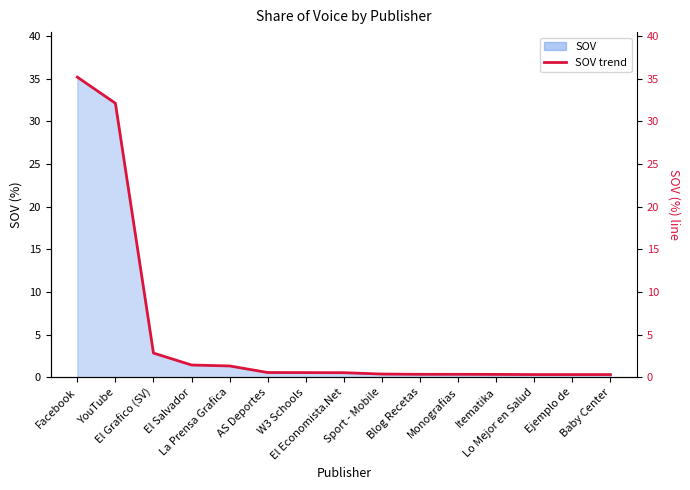

Which category has the lowest value across all series?

Lo Mejor en Salud